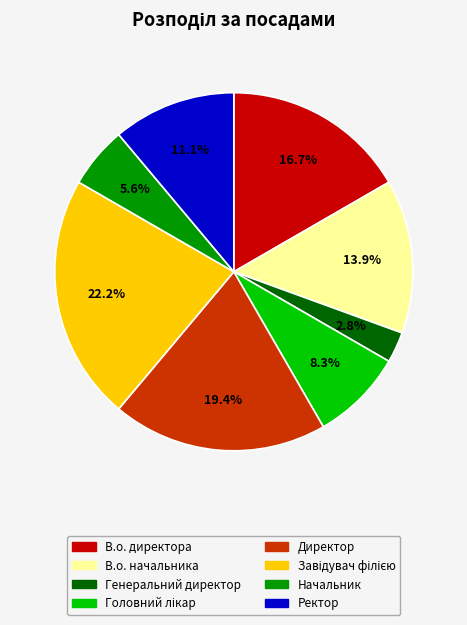

What is the ratio of the value at В.о. директора to the value at Ректор?

1.5